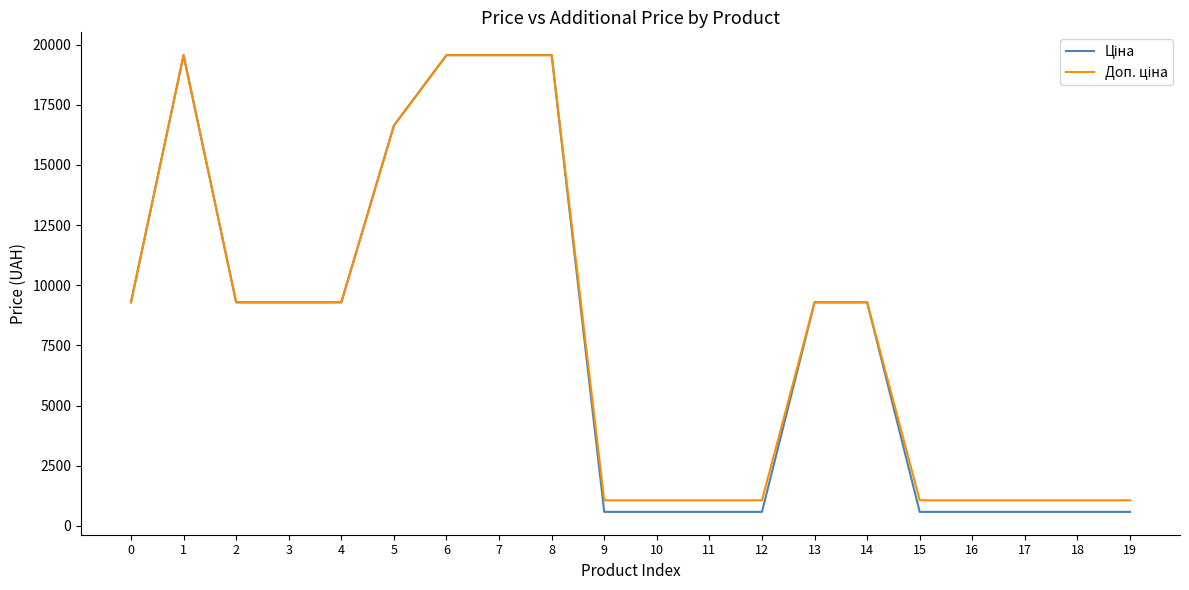

What is the total value across all series at 18?

1638.1